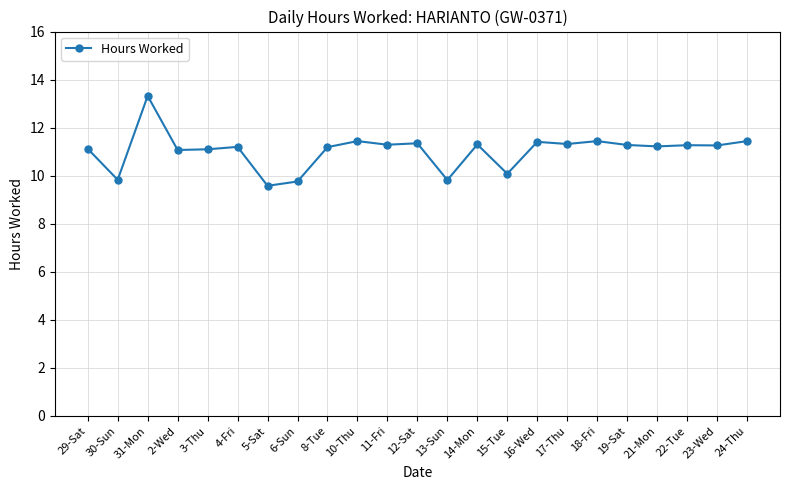

Is this an area chart (filled region under the line)?

No